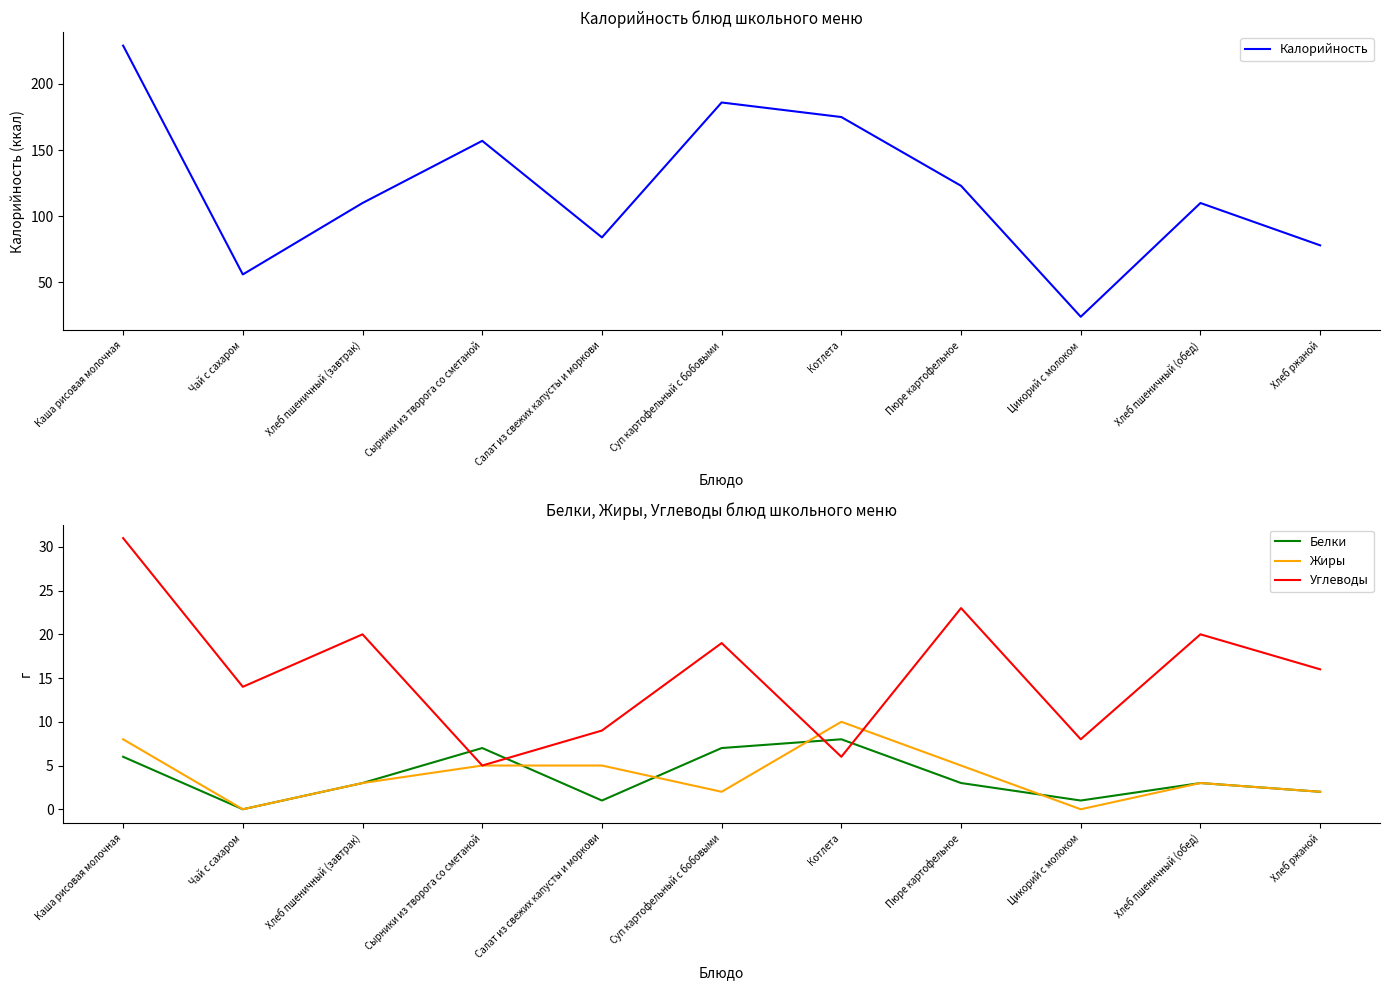

In Калорийность, how many points are higher than both neighbors (excluding endpoints)?

3